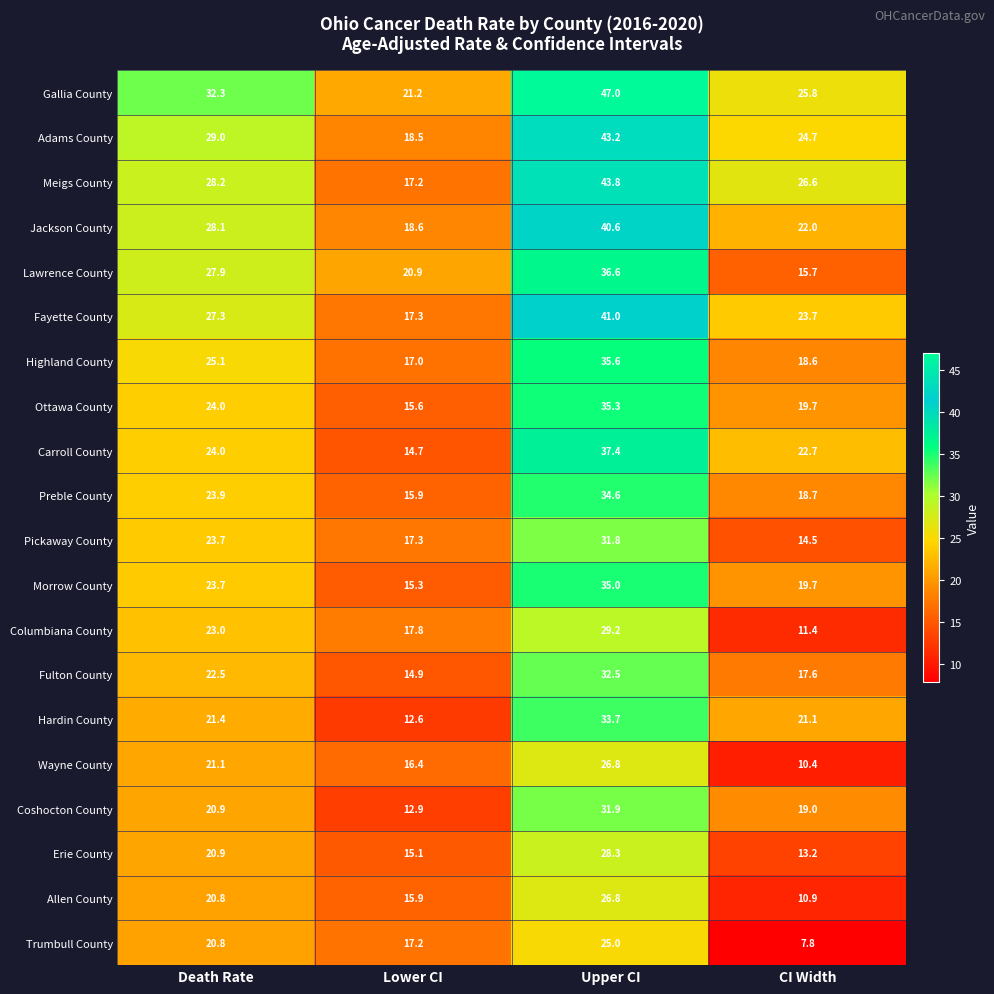

What is the smallest value displayed?

7.8